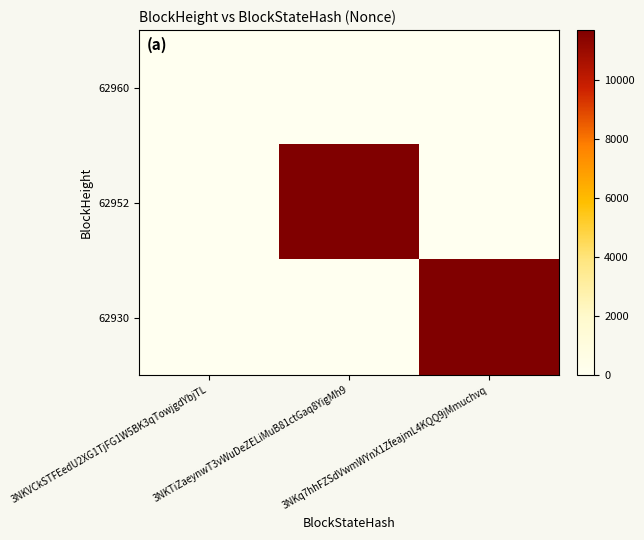

Which category has the highest value across all series?

3NKTiZaeynwT3vWuDeZELiMuB81ctGaq8YigMh9